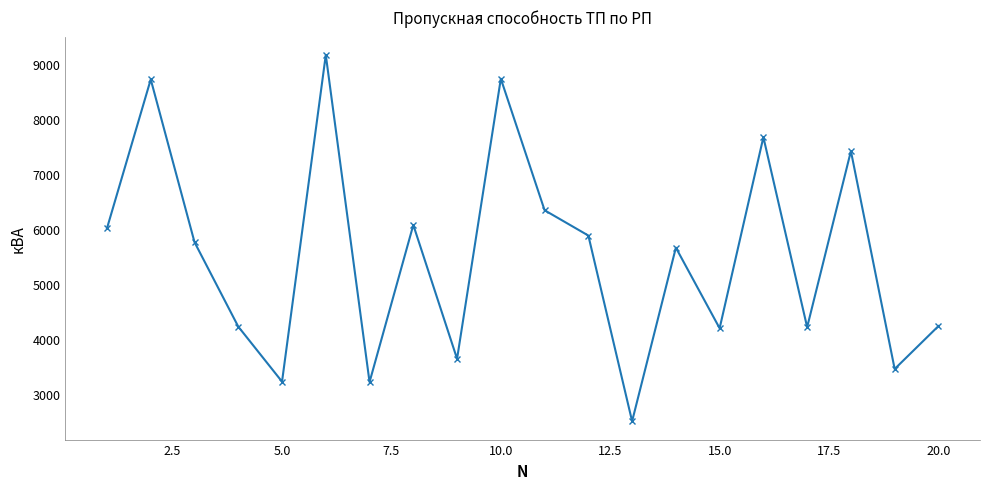

What is the maximum value shown in the chart?

9157.5